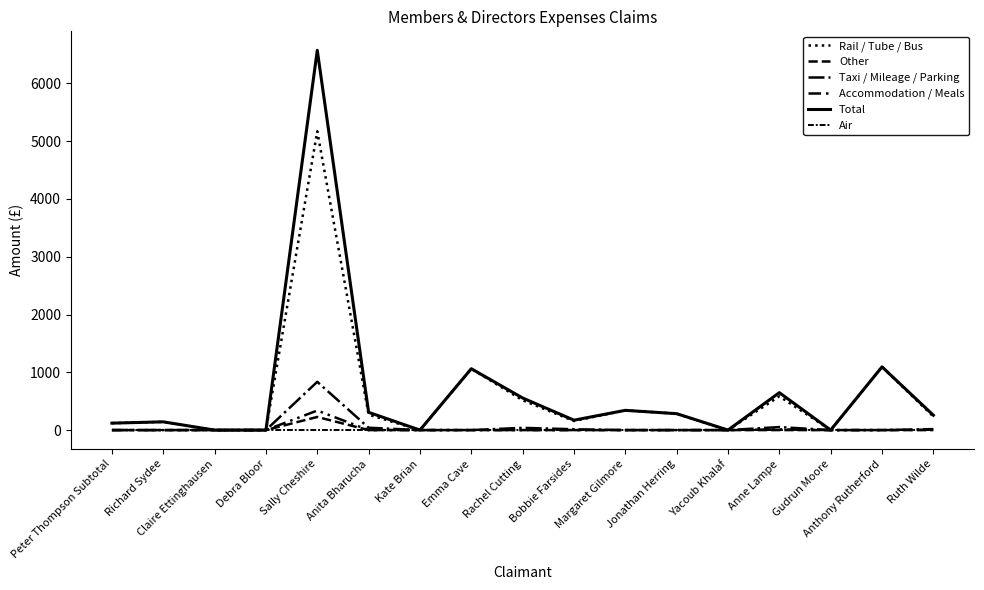

At which category is the sum across all series the highest?

Sally Cheshire